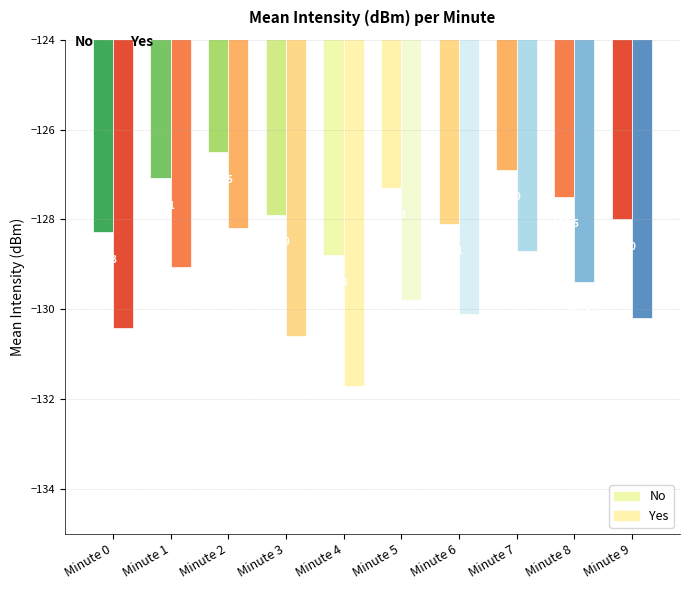

Which has a higher value, Minute 7 or Minute 2?

Minute 2